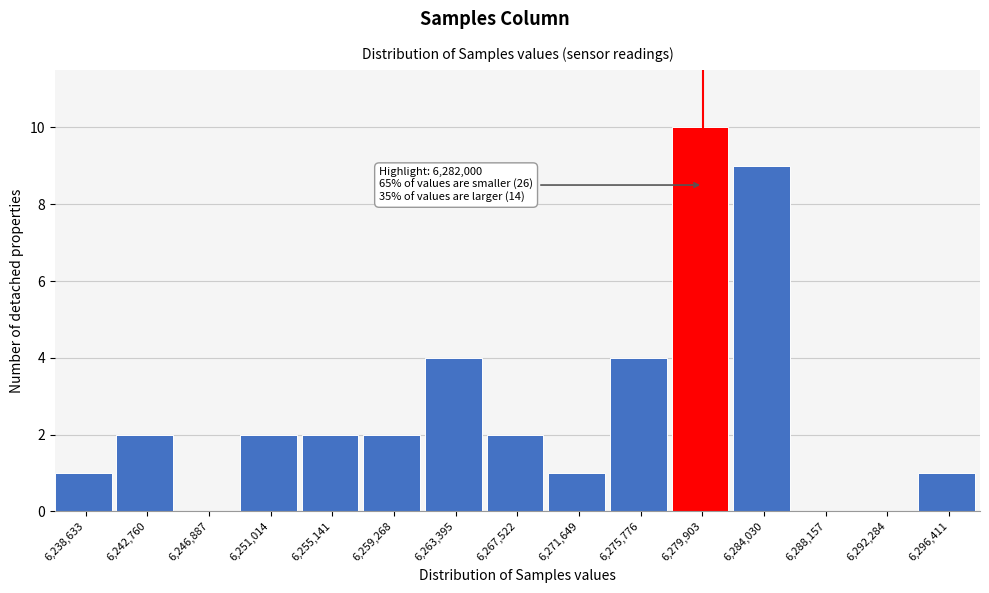

Reading right to left, list all the values displayed in this chart.

6,296,411=1	6,292,284=0	6,288,157=0	6,284,030=9	6,279,903=10	6,275,776=4	6,271,649=1	6,267,522=2	6,263,395=4	6,259,268=2	6,255,141=2	6,251,014=2	6,246,887=0	6,242,760=2	6,238,633=1